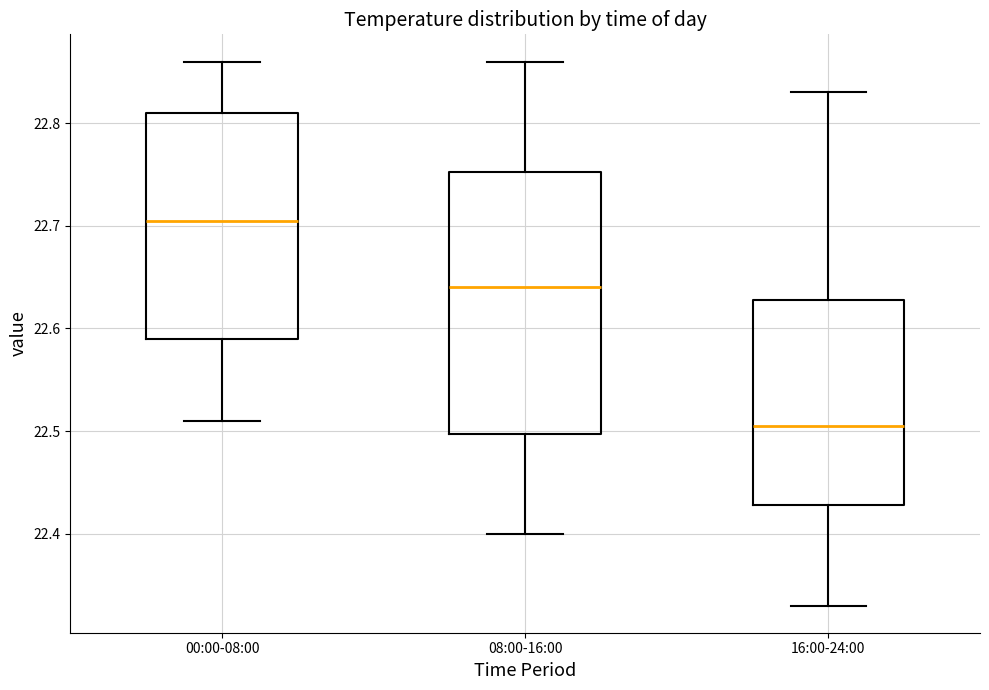

Reading left to right, transcribe this box plot: for each box, give where its median line is, the range the box spans, and where its two whiskers end, as read against the y-axis. The values are not printed on the chart, so give them approximately, as read against the axis.

00:00-08:00: median 22.71, box 22.59 to 22.81, whiskers 22.51 to 22.86
08:00-16:00: median 22.64, box 22.50 to 22.75, whiskers 22.40 to 22.86
16:00-24:00: median 22.51, box 22.43 to 22.63, whiskers 22.33 to 22.83